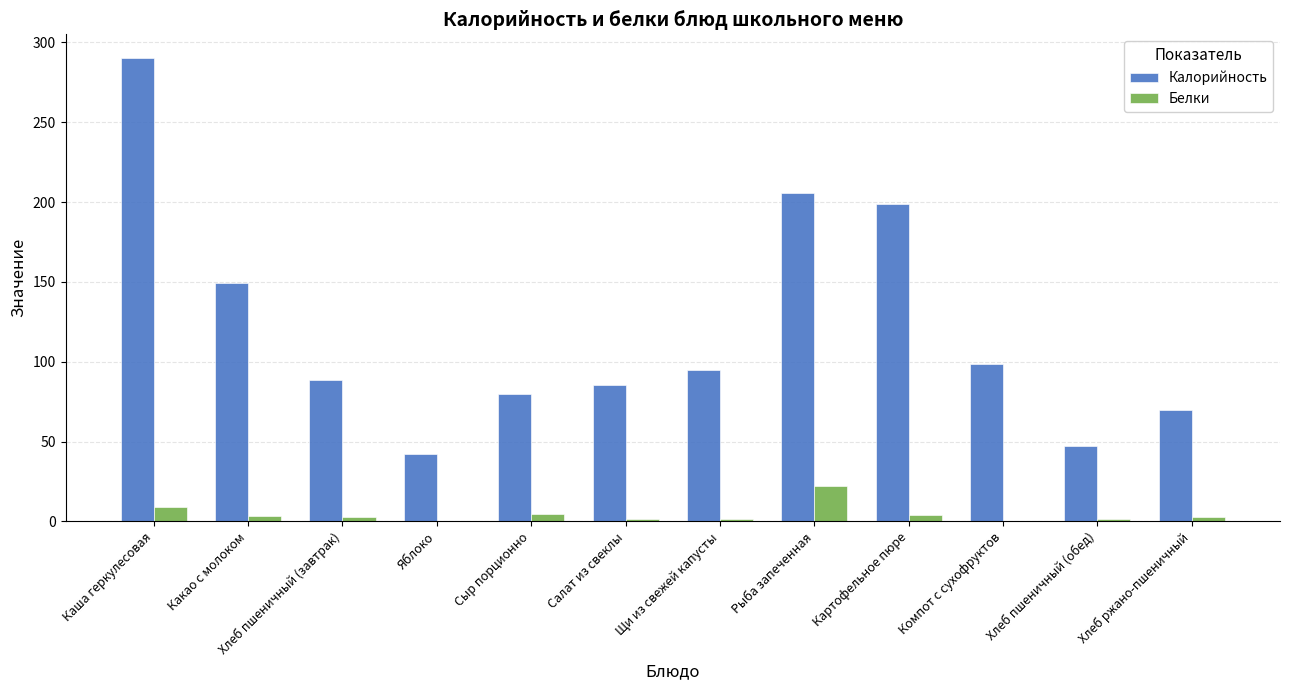

How many groups of bars are there?

12